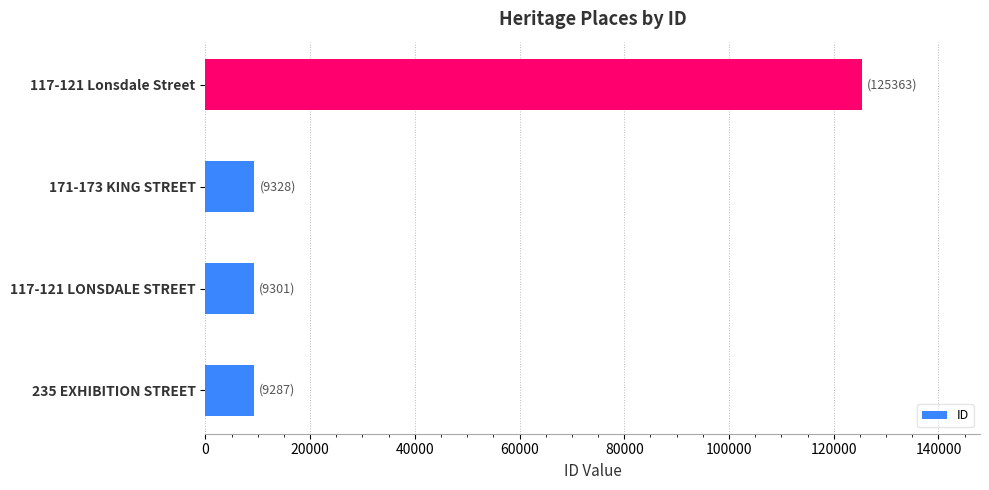

The value at 117-121 LONSDALE STREET is 9301. True or false?

True